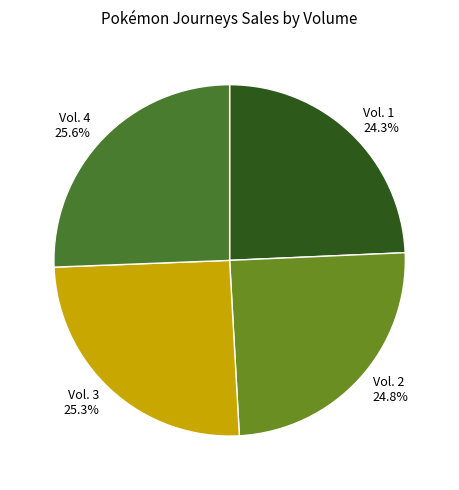

True or false: Vol. 3 accounts for 40% of the total.

False